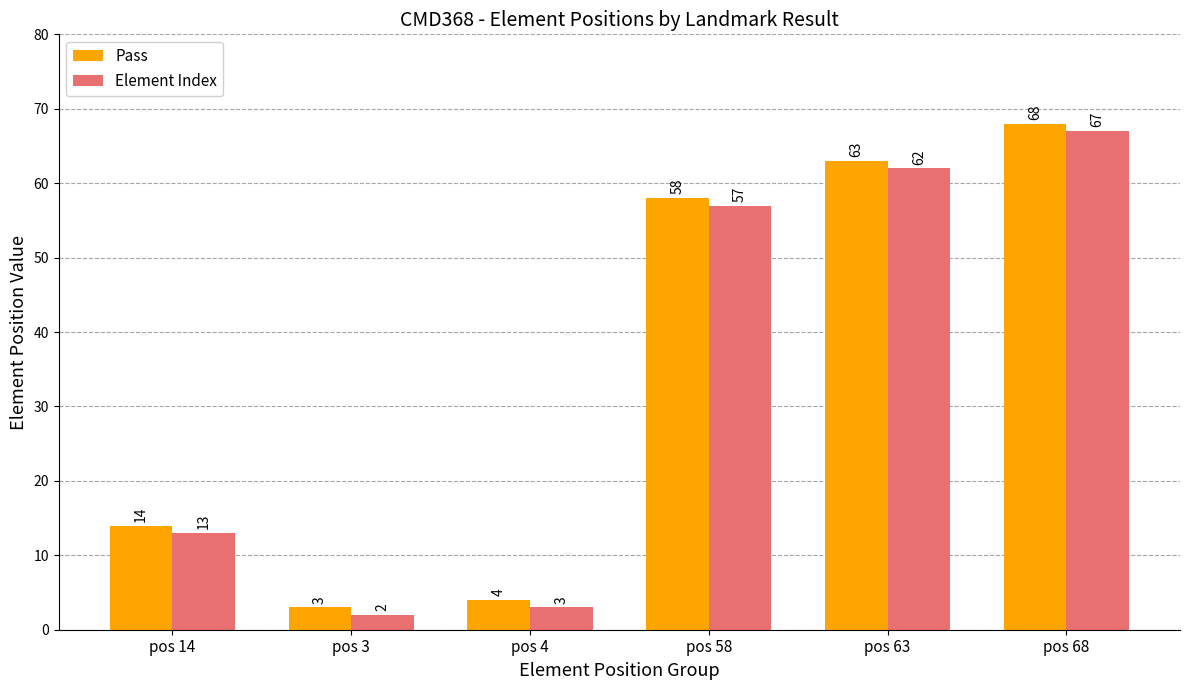

What is the difference between the Pass values at pos 4 and pos 58?

54